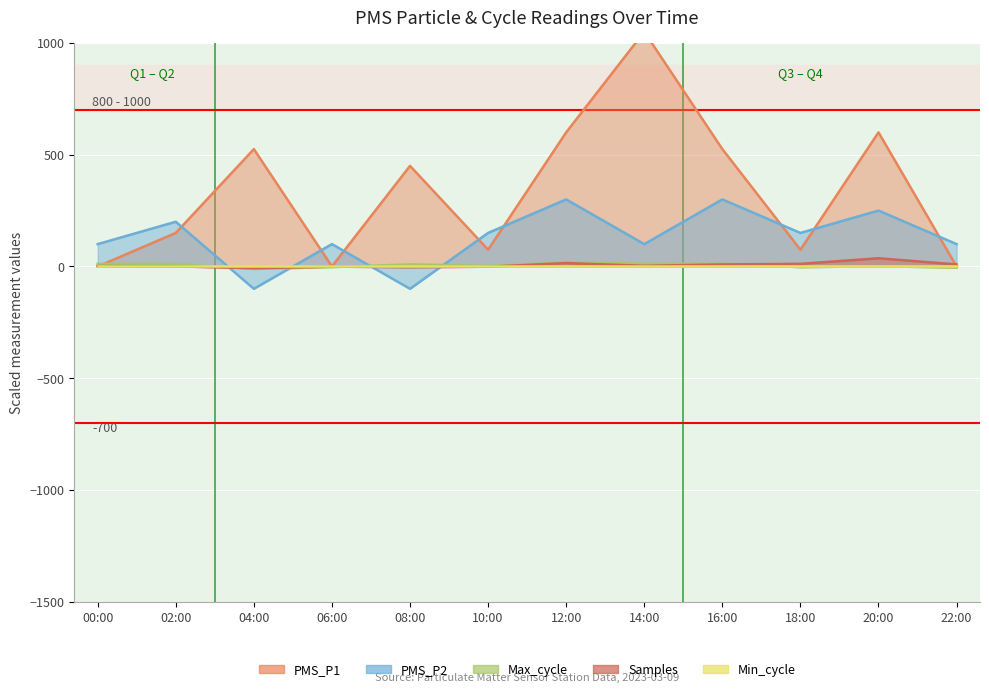

Where is the first local maximum for PMS_P1?

04:00